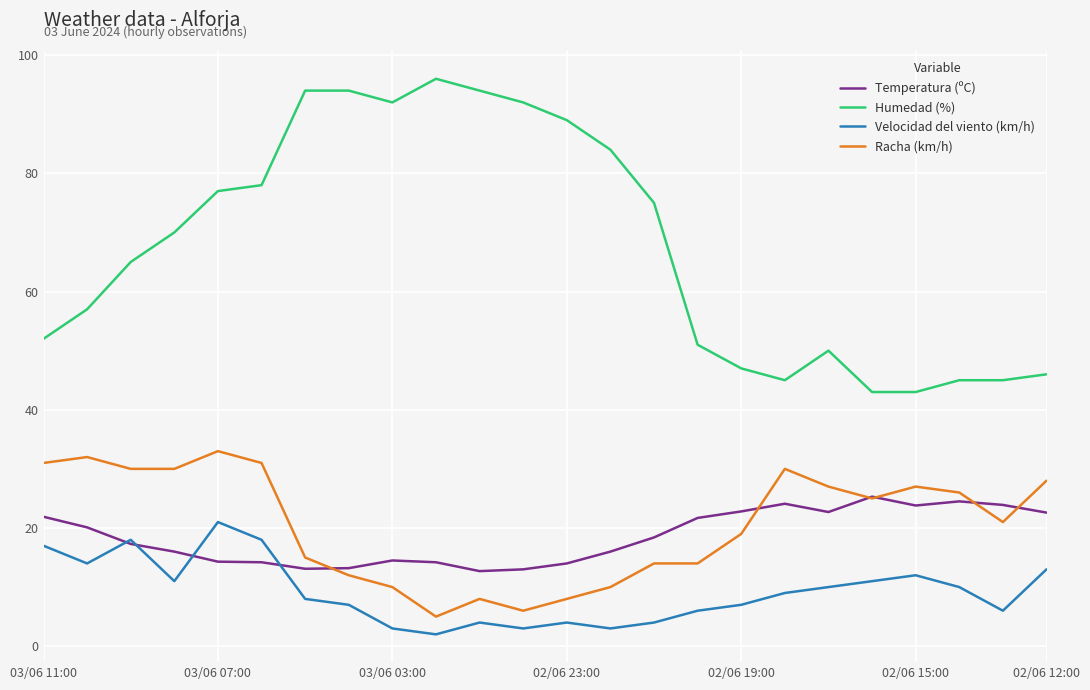

Which series has the largest range (max minus min)?

Humedad (%)